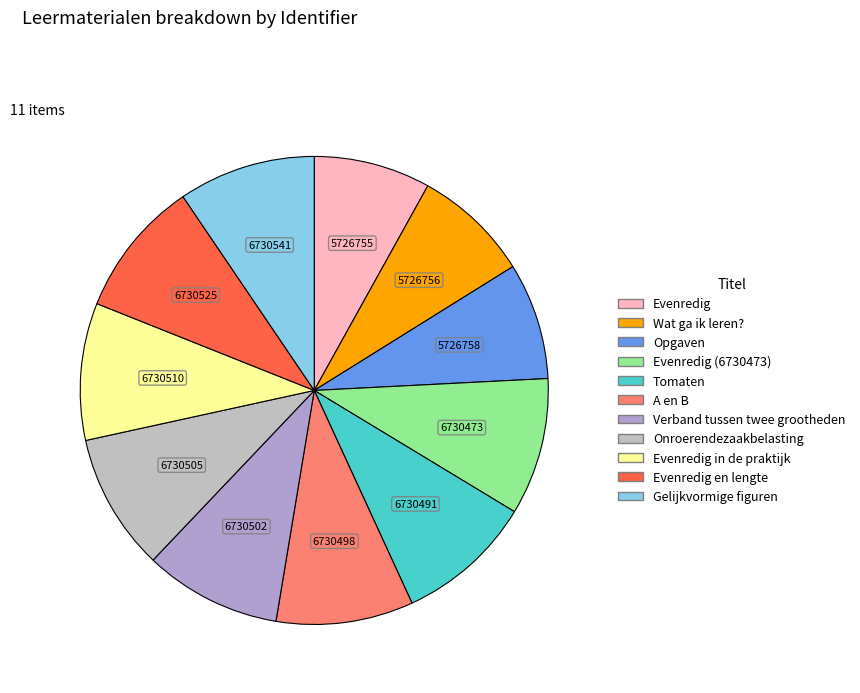

How many slices are in this pie chart?

11